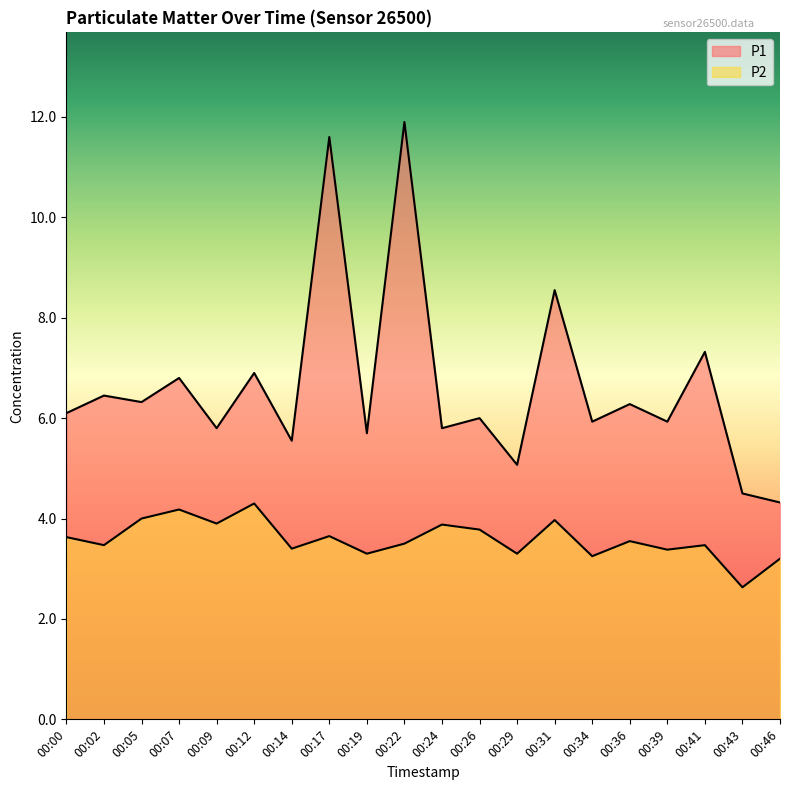

At which category is the sum across all series the highest?

00:22